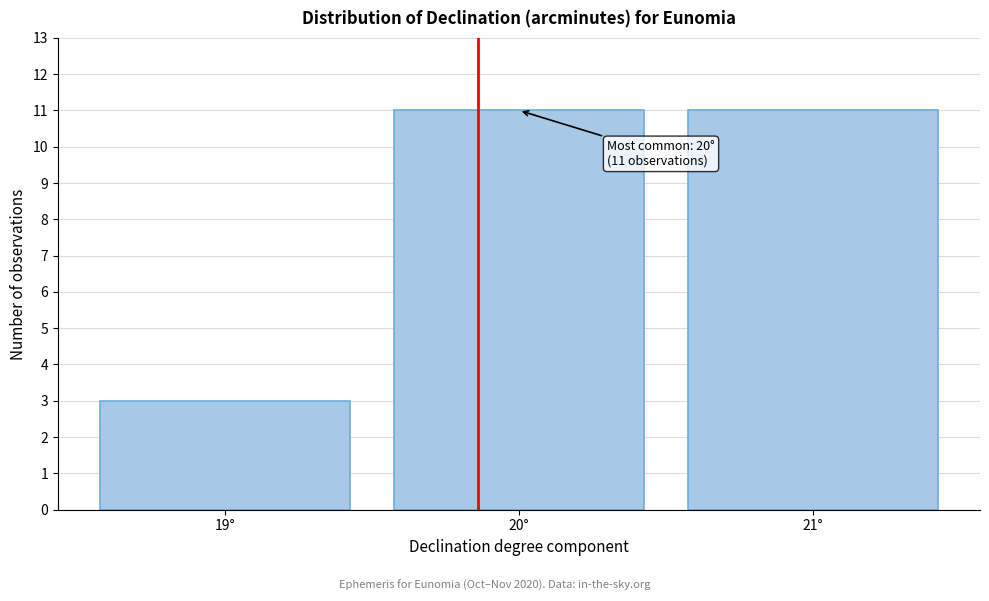

Reading right to left, list all the values displayed in this chart.

11	11	3